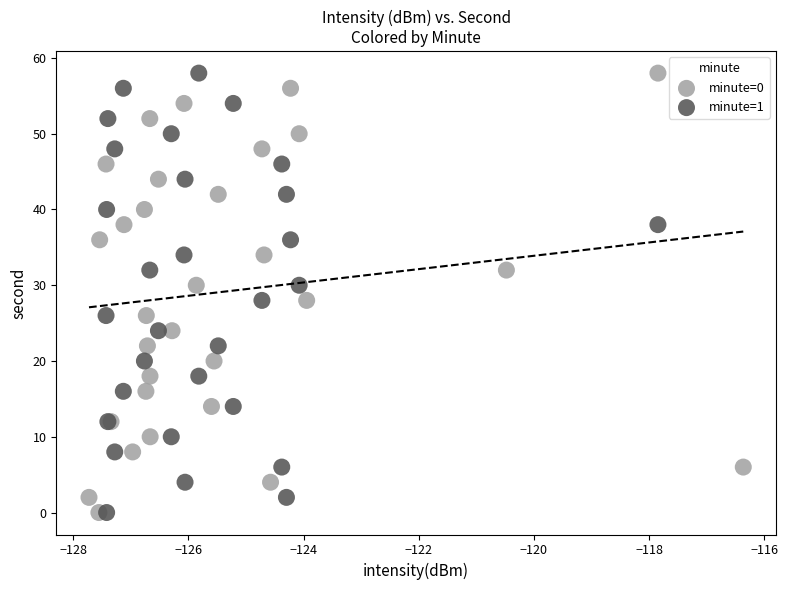

What are all the series names shown in the legend?

minute=0, minute=1